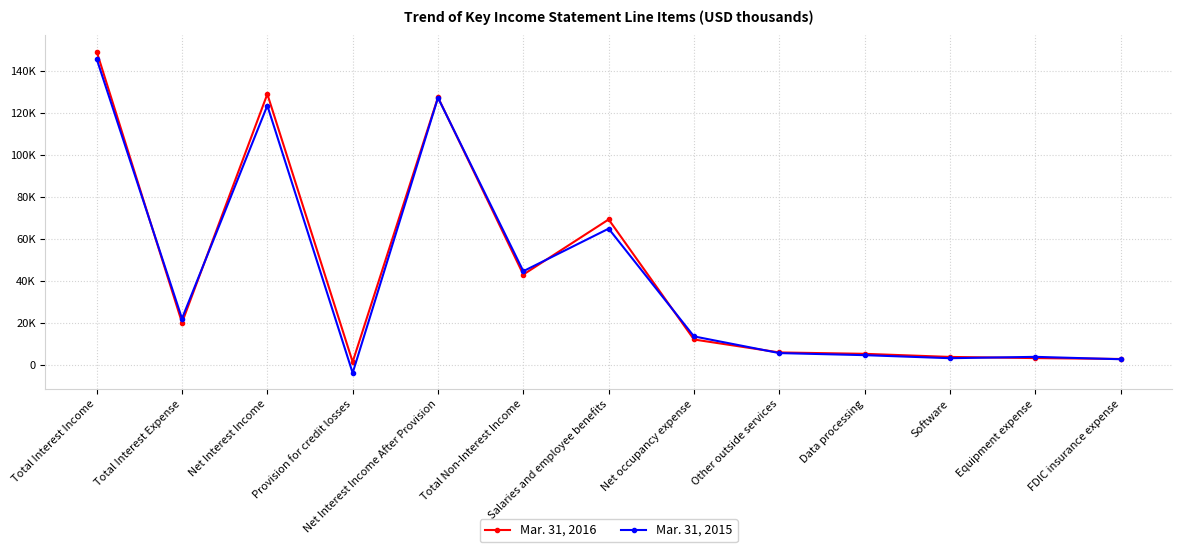

What is the spread (max minus min) of values at Total Non-Interest Income?

1600